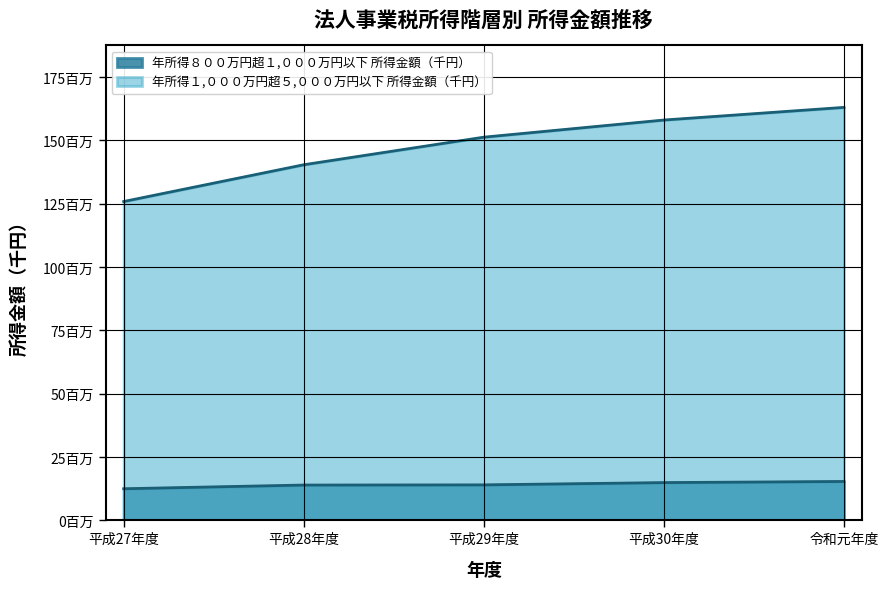

What is the minimum value shown in the chart?

12461002